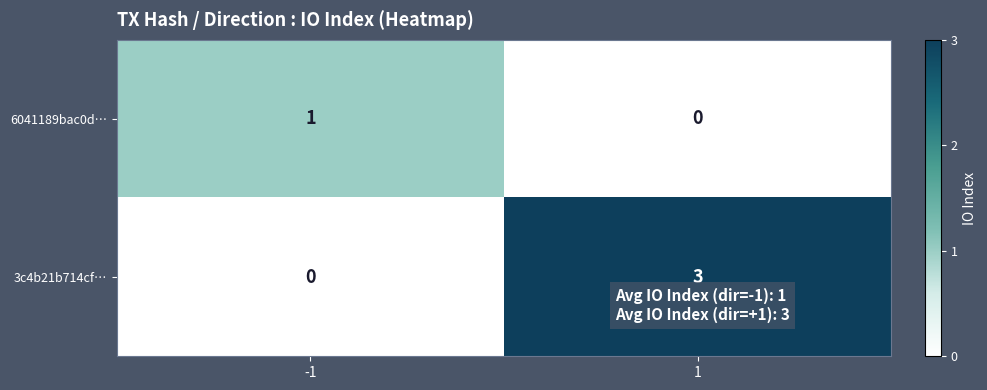

At which category does the chart reach its peak across all series?

1